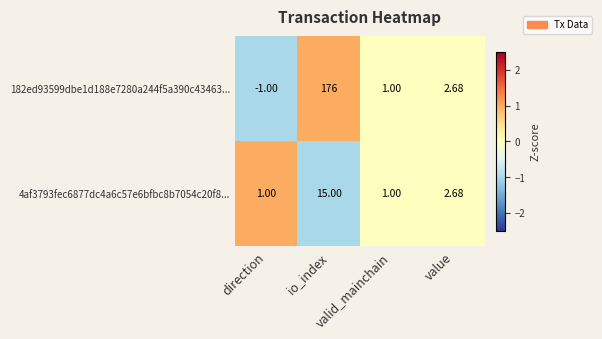

What is the smallest value displayed?

-1.0